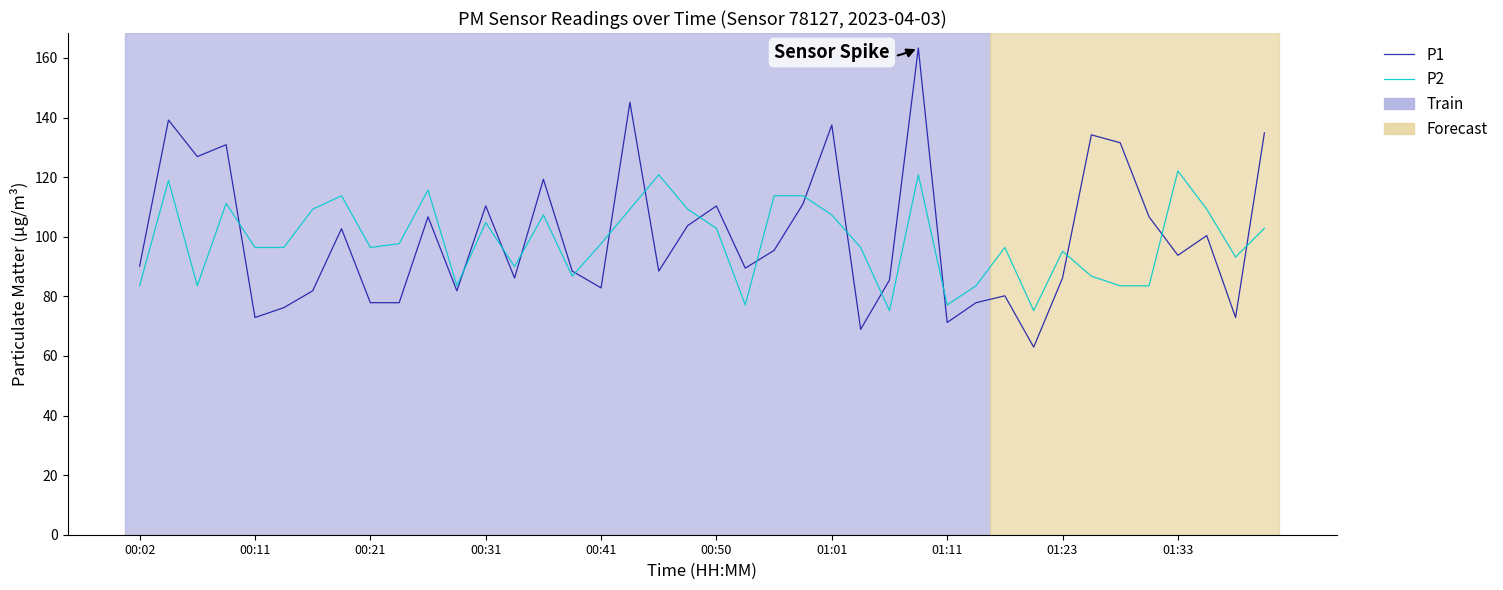

How many intersections are there between P2 and P1?

16